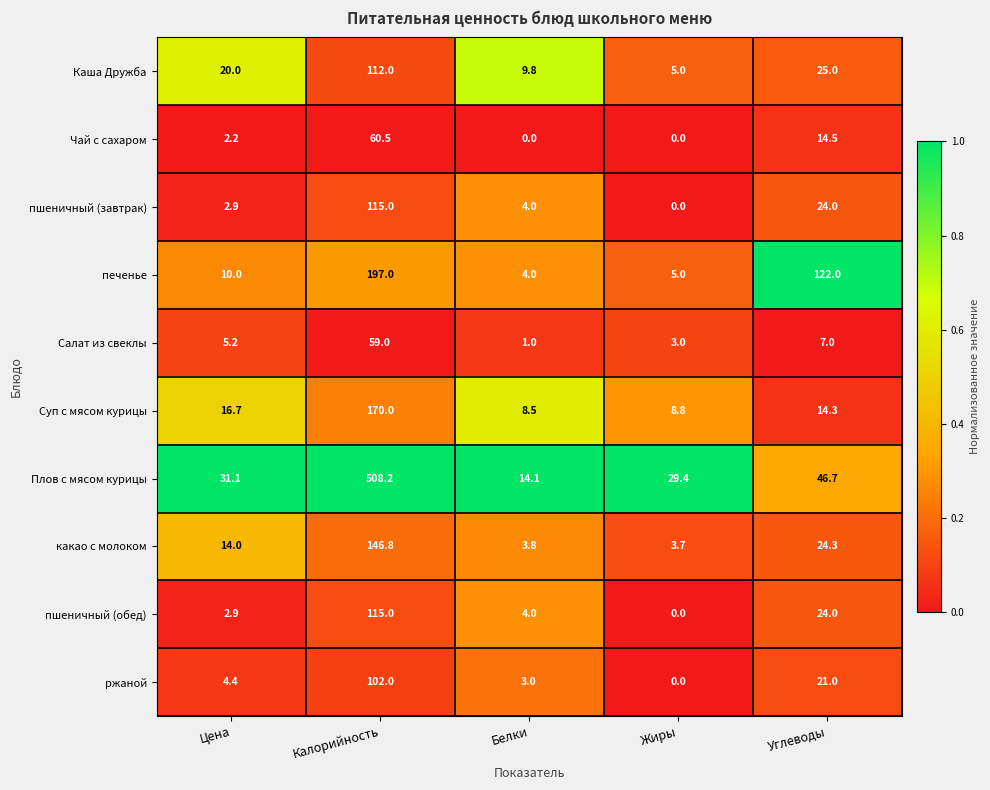

What is the difference between the maximum and minimum values in the Плов с мясом курицы series?

494.1